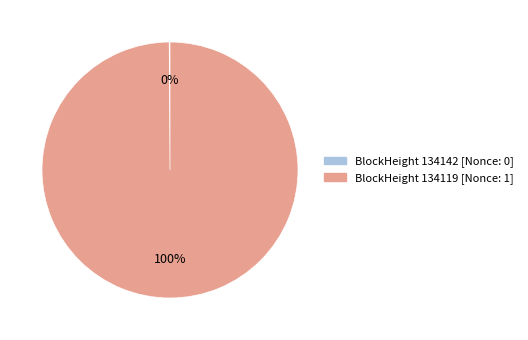

What percentage is the BlockHeight 134119 [Nonce: 1] slice, to the nearest percent?

100%